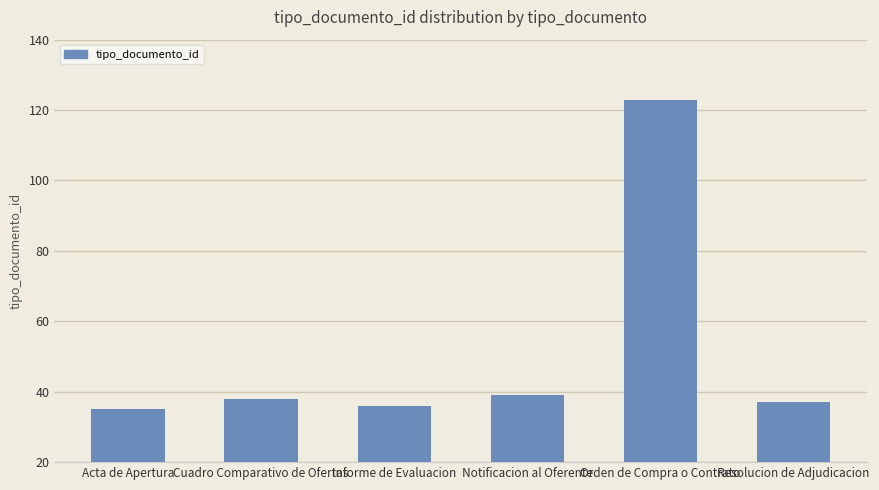

What position from the right is Notificacion al Oferente?

3